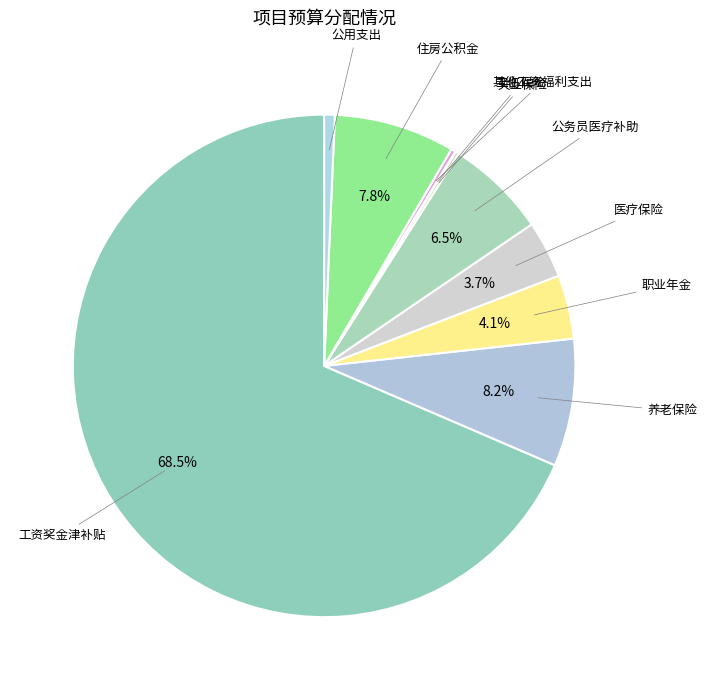

To the nearest percent, what is the difference between the largest and smallest slice percentages?

68%